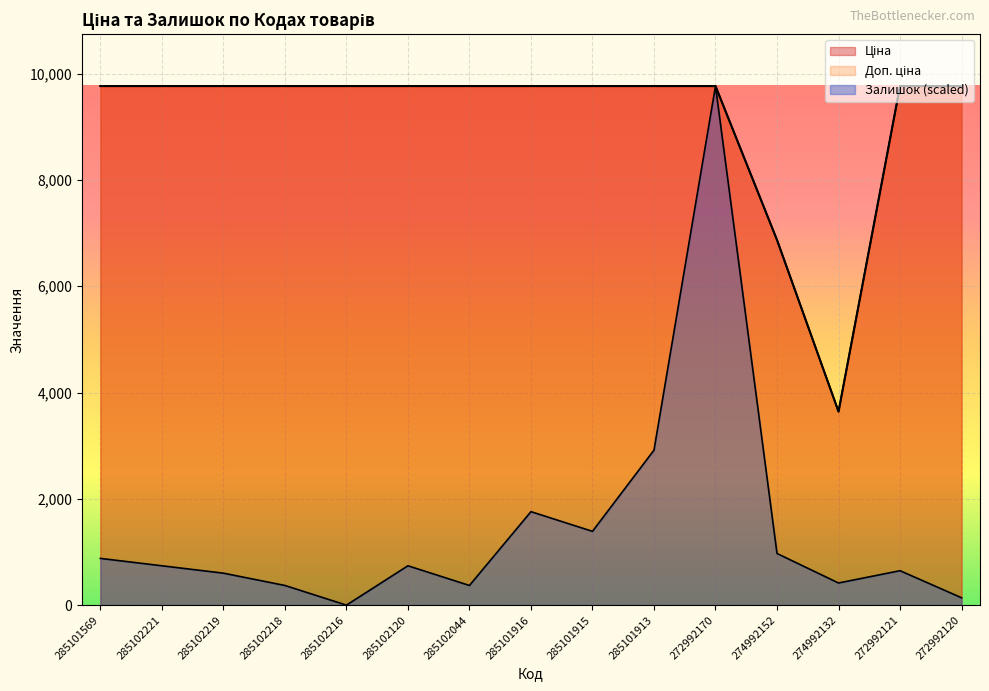

List the series in order of their peak value, lowest first.

Ціна, Доп. ціна, Залишок